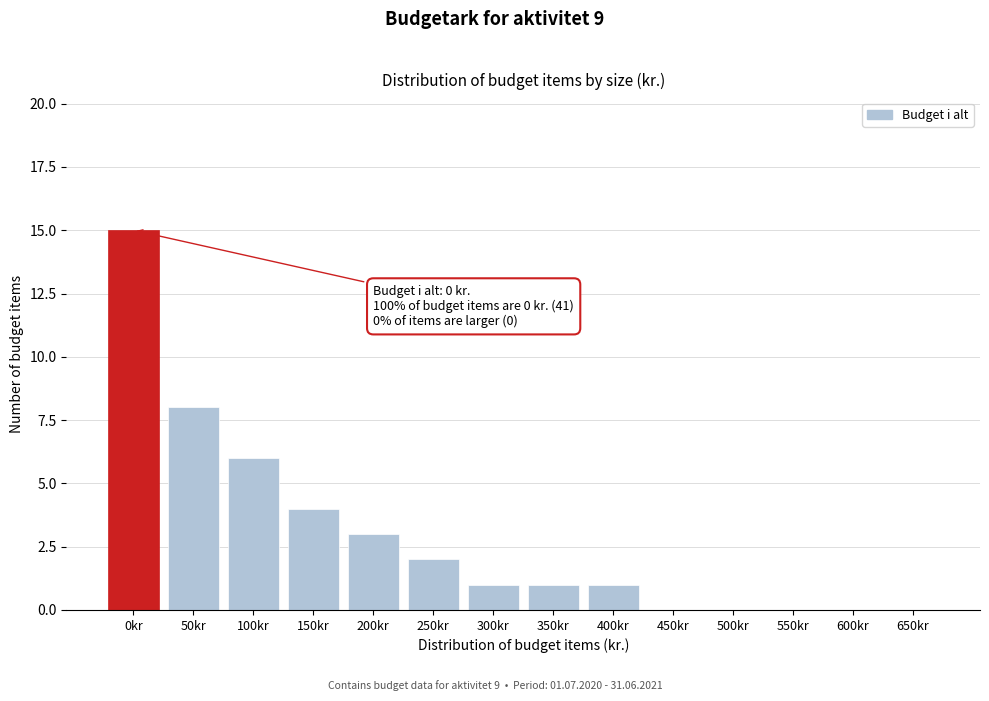

Reading left to right, what are all the values shown in this chart?

0kr=15	50kr=8	100kr=6	150kr=4	200kr=3	250kr=2	300kr=1	350kr=1	400kr=1	450kr=0	500kr=0	550kr=0	600kr=0	650kr=0